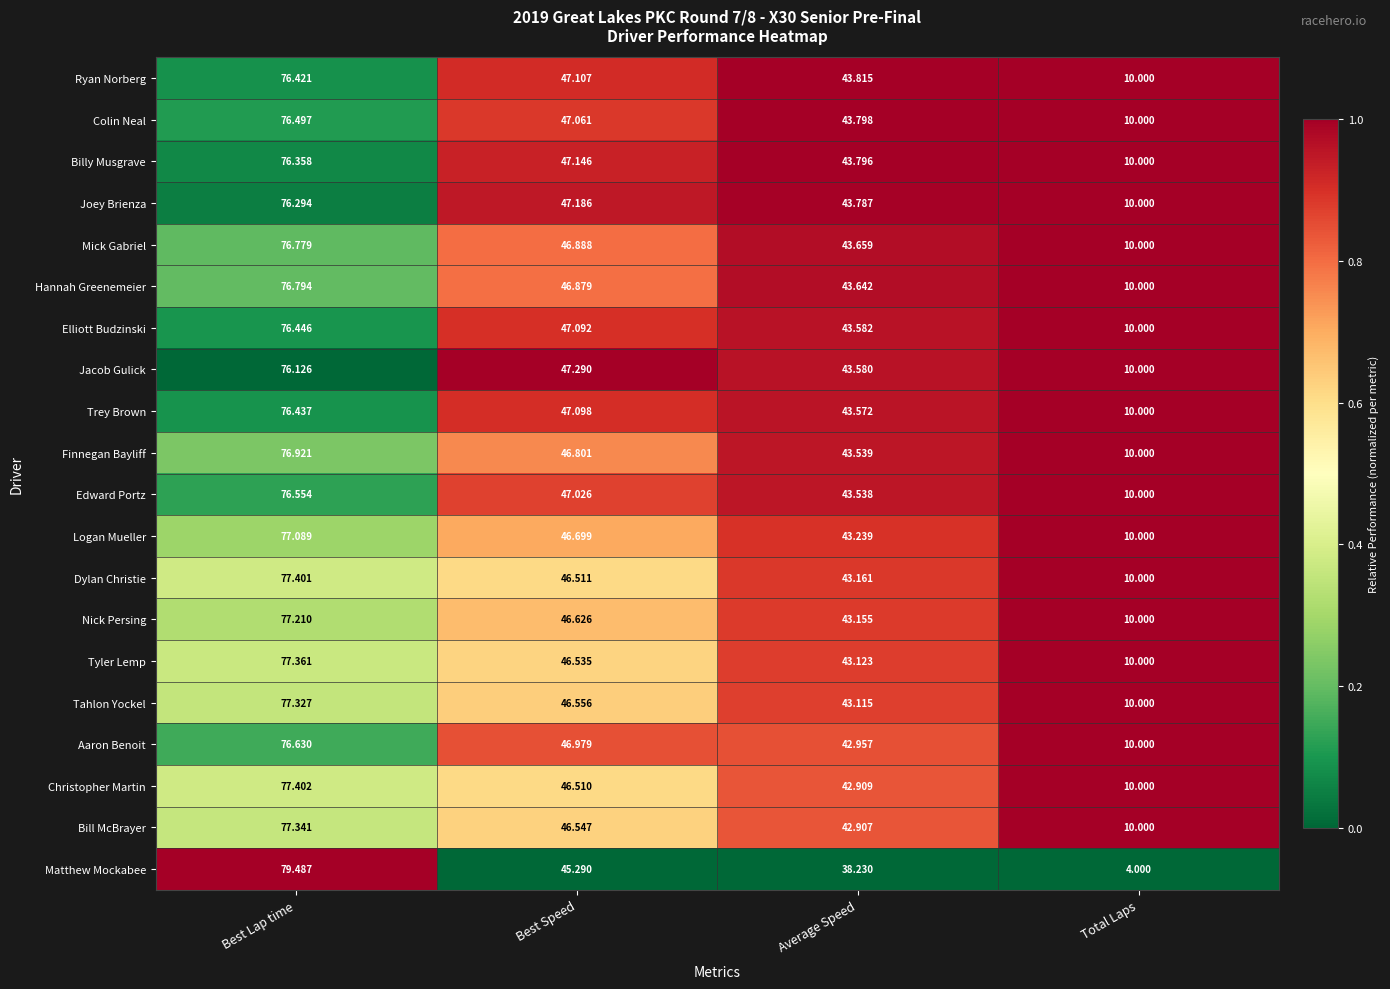

Where is Aaron Benoit nearest to the value 43?

Average Speed